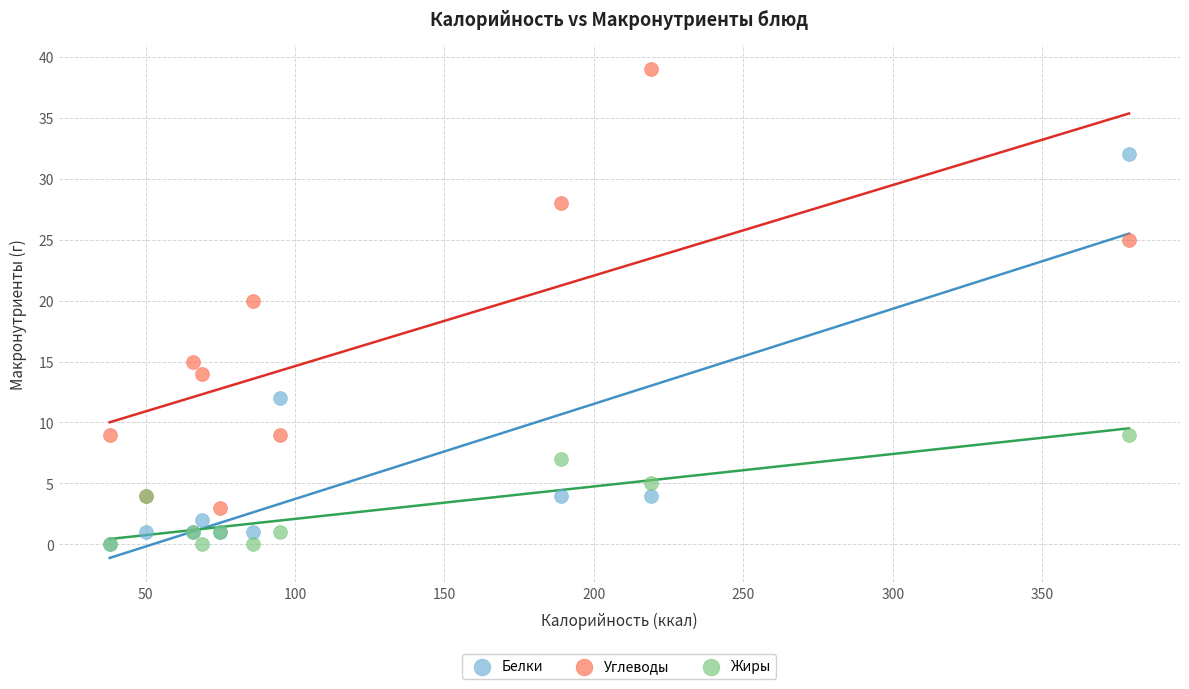

What are all the series names shown in the legend?

Белки, Углеводы, Жиры